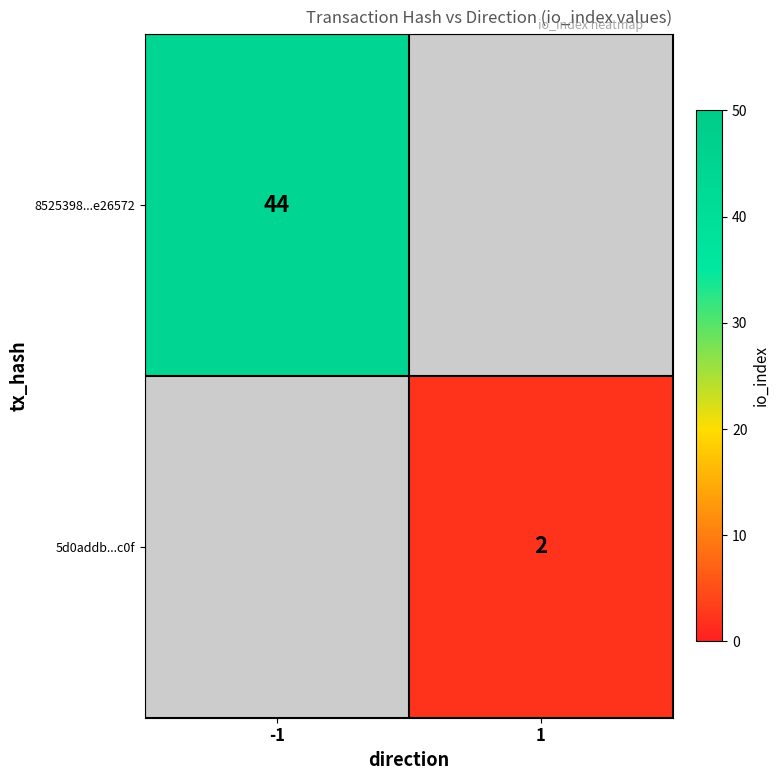

The 8525398...e26572 series shows 73 at -1. True or false?

False